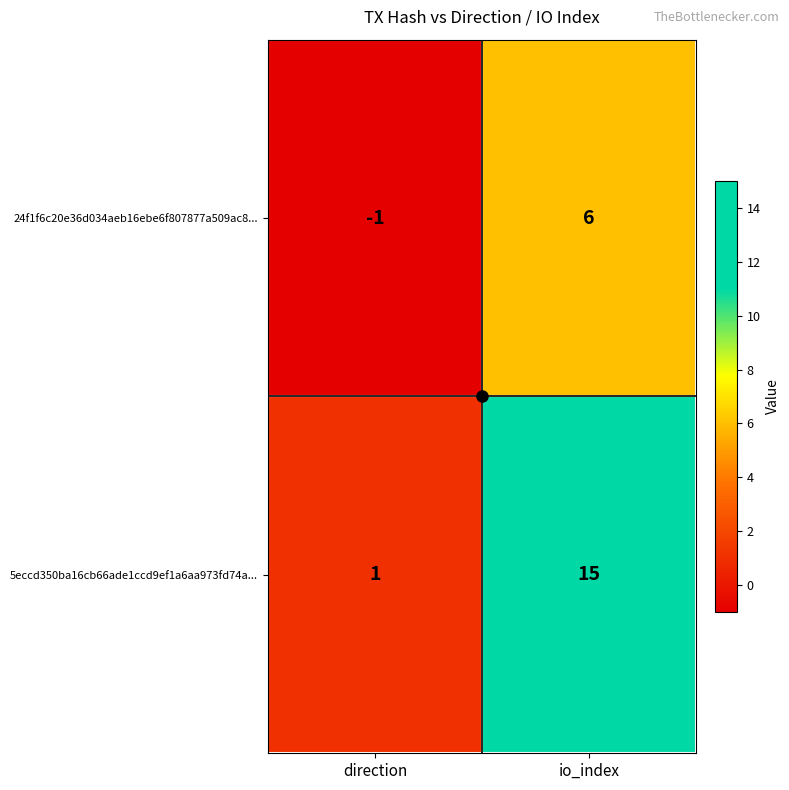

At how many categories does at least one series exceed 4?

1